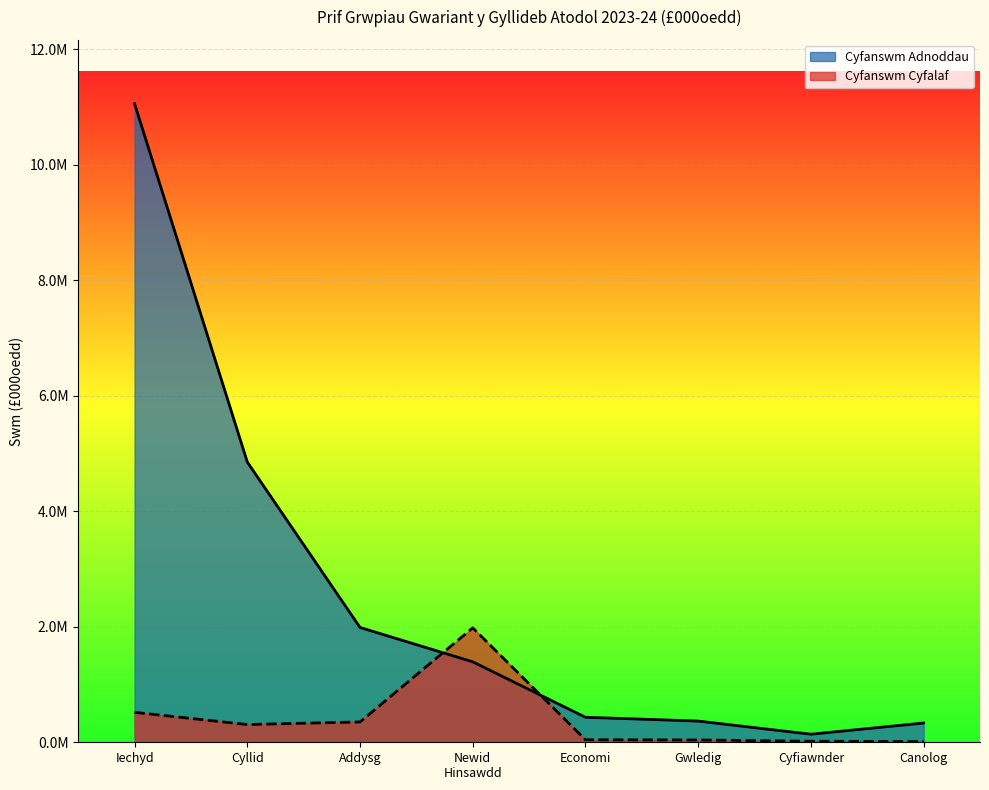

Reading left to right, what are all the values shown in this chart?

Cyfanswm Adnoddau: 11058504	4853282	1988409	1393420	433271	367234	139769	333533
Cyfanswm Cyfalaf: 518943	307324	352589	1982112	43571	40000	18081	12397